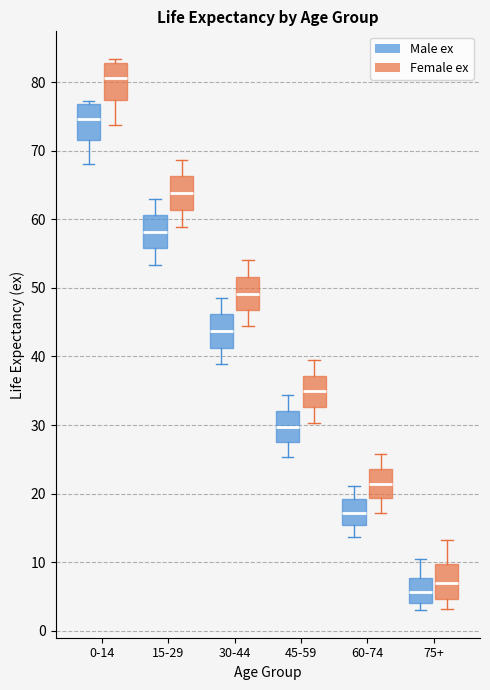

Where does the median line of the box for 0-14 (Female ex) sit on the y-axis? The values are not printed on the chart, so give them approximately, as read against the axis.

81